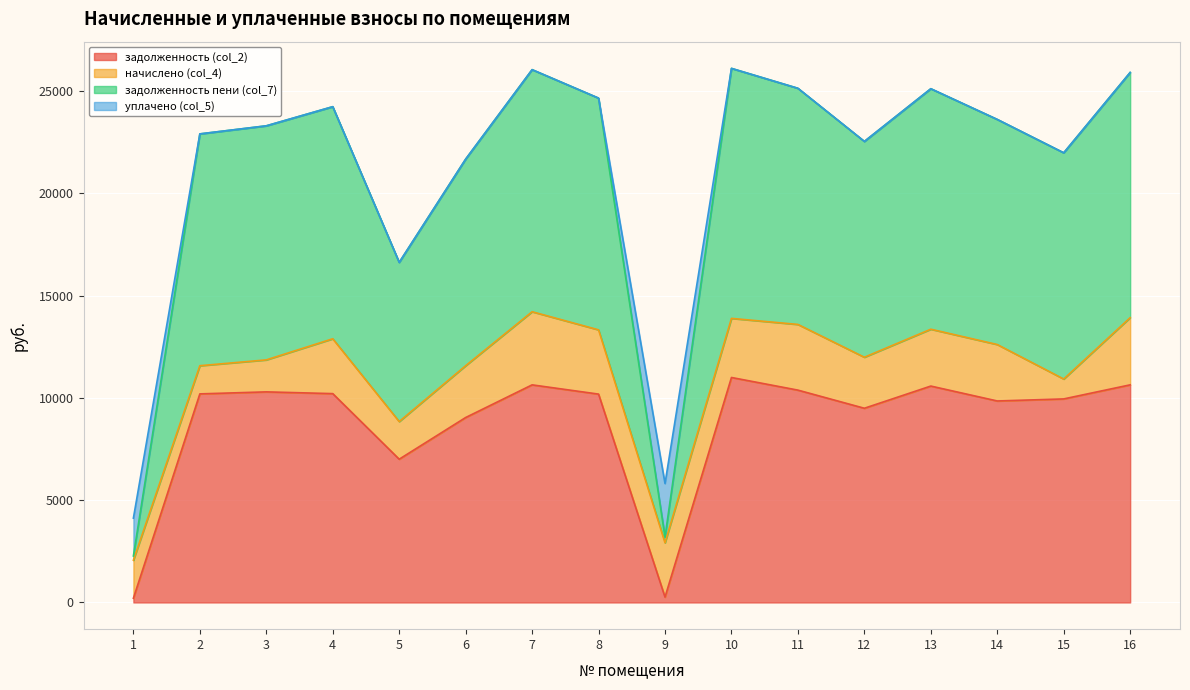

Between 15 and 14, which is larger?

15